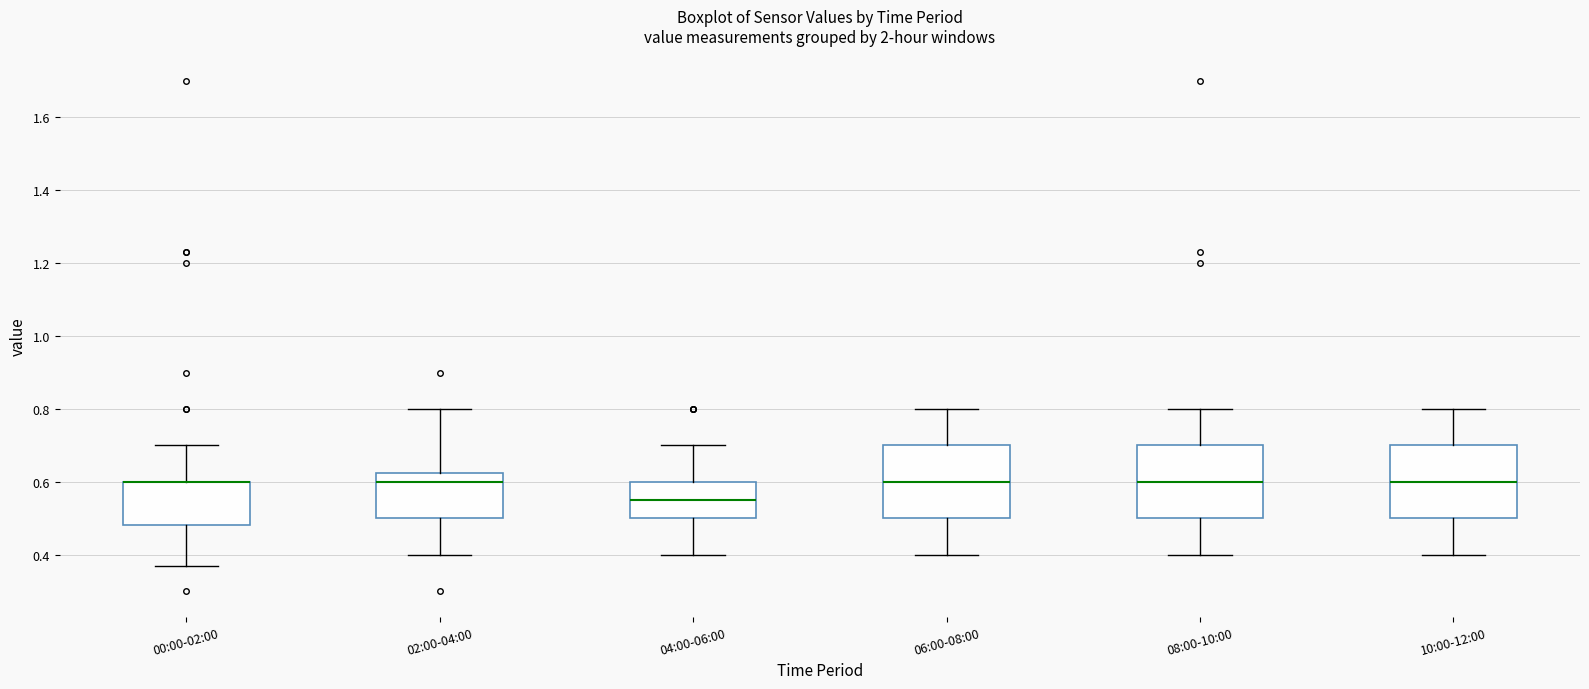

Where is the upper edge of the box for 02:00-04:00 on the y-axis? The values are not printed on the chart, so give them approximately, as read against the axis.

0.62